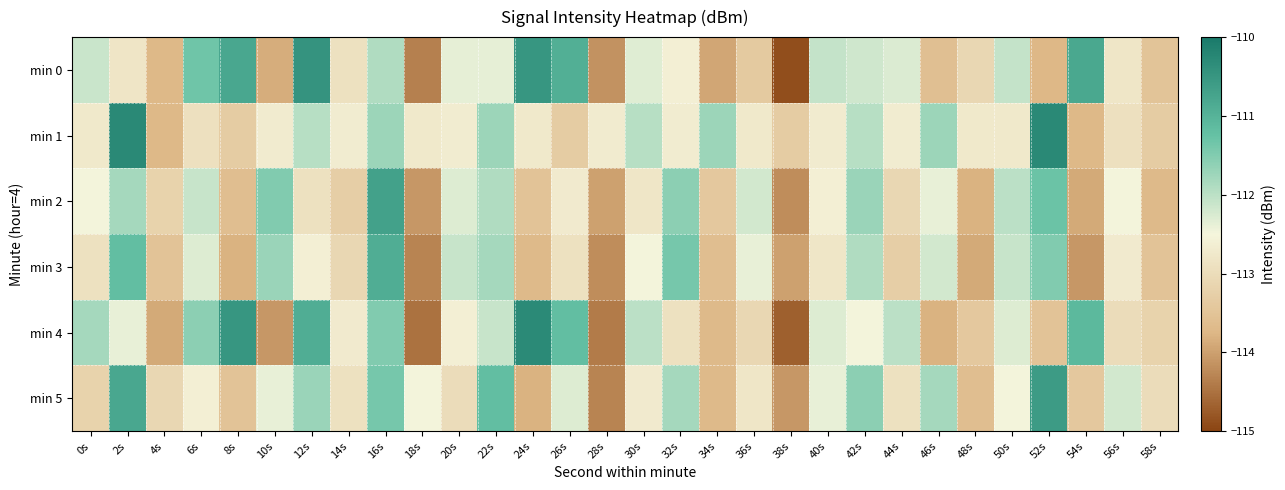

Reading right to left, transcribe all the data shown in this chart.

min 0: 58s=-113.5	56s=-112.8	54s=-110.8	52s=-113.7	50s=-112.1	48s=-113.1	46s=-113.6	44s=-112.3	42s=-112.2	40s=-112.1	38s=-114.9	36s=-113.4	34s=-113.9	32s=-112.6	30s=-112.3	28s=-114.1	26s=-110.9	24s=-110.5	22s=-112.4	20s=-112.4	18s=-114.3	16s=-111.9	14s=-112.9	12s=-110.5	10s=-113.9	8s=-110.8	6s=-111.3	4s=-113.7	2s=-112.8	0s=-112.1
min 1: 58s=-113.3	56s=-112.9	54s=-113.7	52s=-110.3	50s=-112.7	48s=-112.8	46s=-111.7	44s=-112.7	42s=-112.0	40s=-112.7	38s=-113.3	36s=-112.8	34s=-111.7	32s=-112.7	30s=-112.0	28s=-112.7	26s=-113.3	24s=-112.8	22s=-111.7	20s=-112.7	18s=-112.8	16s=-111.7	14s=-112.7	12s=-112.0	10s=-112.7	8s=-113.3	6s=-112.9	4s=-113.7	2s=-110.3	0s=-112.7
min 2: 58s=-113.7	56s=-112.5	54s=-113.9	52s=-111.3	50s=-112.0	48s=-113.8	46s=-112.4	44s=-113.1	42s=-111.7	40s=-112.6	38s=-114.2	36s=-112.2	34s=-113.4	32s=-111.6	30s=-112.8	28s=-114.0	26s=-112.7	24s=-113.5	22s=-111.9	20s=-112.3	18s=-114.1	16s=-110.7	14s=-113.3	12s=-112.9	10s=-111.5	8s=-113.6	6s=-112.1	4s=-113.2	2s=-111.8	0s=-112.5
min 3: 58s=-113.5	56s=-112.7	54s=-114.1	52s=-111.5	50s=-112.1	48s=-113.9	46s=-112.2	44s=-113.3	42s=-111.9	40s=-112.8	38s=-114.0	36s=-112.4	34s=-113.6	32s=-111.4	30s=-112.5	28s=-114.2	26s=-112.9	24s=-113.7	22s=-111.8	20s=-112.1	18s=-114.3	16s=-110.9	14s=-113.1	12s=-112.6	10s=-111.7	8s=-113.8	6s=-112.3	4s=-113.5	2s=-111.2	0s=-112.9
min 4: 58s=-113.2	56s=-113.0	54s=-111.1	52s=-113.5	50s=-112.3	48s=-113.4	46s=-113.8	44s=-112.0	42s=-112.5	40s=-112.3	38s=-114.7	36s=-113.1	34s=-113.7	32s=-112.9	30s=-112.0	28s=-114.4	26s=-111.2	24s=-110.3	22s=-112.1	20s=-112.6	18s=-114.5	16s=-111.5	14s=-112.7	12s=-110.9	10s=-114.1	8s=-110.5	6s=-111.6	4s=-113.9	2s=-112.4	0s=-111.8
min 5: 58s=-113.0	56s=-112.2	54s=-113.4	52s=-110.6	50s=-112.5	48s=-113.6	46s=-111.8	44s=-112.9	42s=-111.6	40s=-112.4	38s=-114.1	36s=-112.8	34s=-113.7	32s=-111.8	30s=-112.7	28s=-114.3	26s=-112.3	24s=-113.8	22s=-111.2	20s=-113.0	18s=-112.5	16s=-111.4	14s=-112.9	12s=-111.7	10s=-112.4	8s=-113.5	6s=-112.6	4s=-113.1	2s=-110.8	0s=-113.2